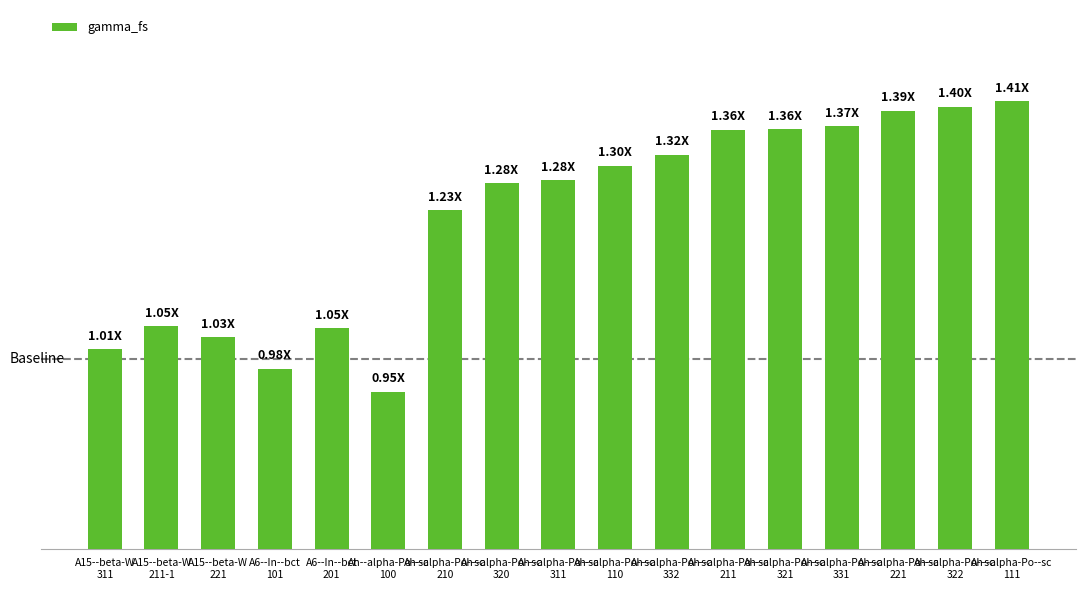

Between A6--In--bct
101 and Ah--alpha-Po--sc
111, which is larger?

Ah--alpha-Po--sc
111